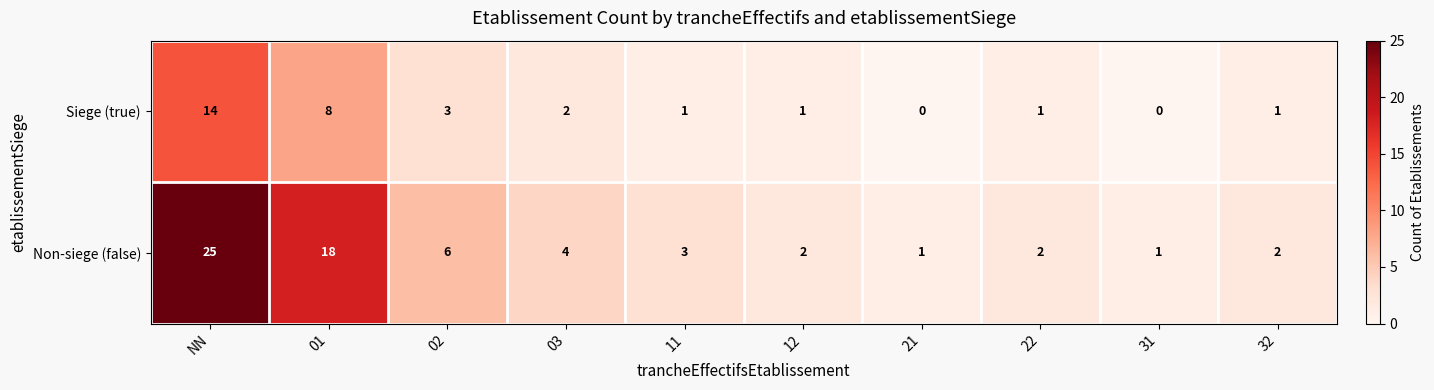

Reading right to left, what are all the values shown in this chart?

Siege (true): 1	0	1	0	1	1	2	3	8	14
Non-siege (false): 2	1	2	1	2	3	4	6	18	25